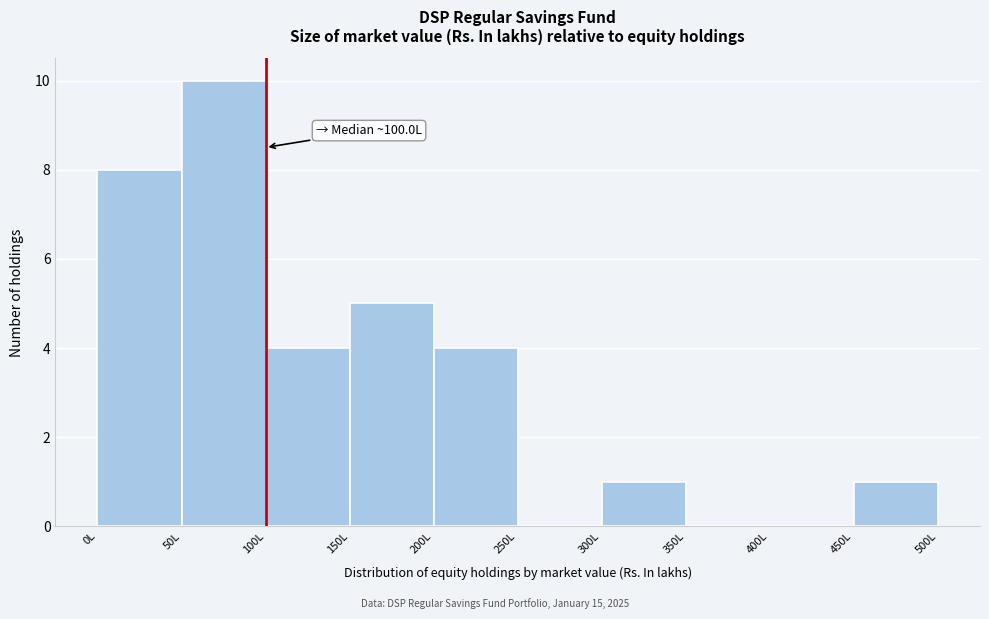

Over which range of the x-axis is the bar tallest?

50 to 100